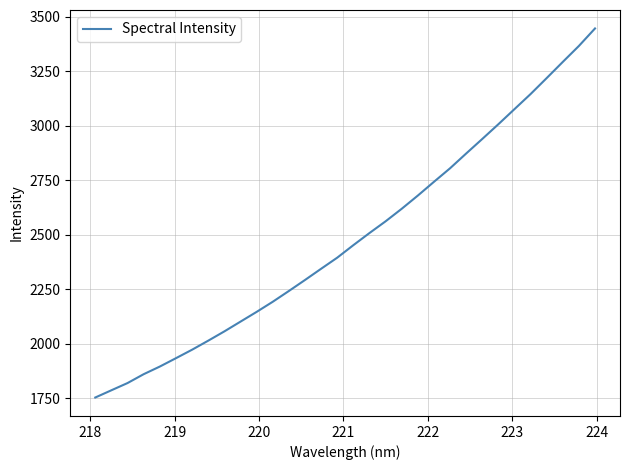

Reading left to right, extract all data points from this chart.

1752.6	1785.9	1819.0	1859.7	1894.8	1933.2	1972.1	2013.6	2056.2	2101.0	2145.7	2192.2	2241.7	2292.2	2343.7	2394.7	2452.1	2507.7	2561.6	2619.1	2679.8	2742.9	2805.0	2872.9	2939.7	3007.3	3076.7	3145.9	3219.3	3293.4	3366.8	3447.0